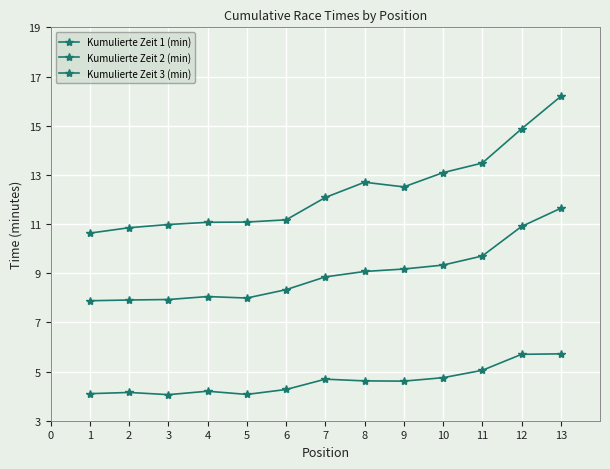

Rank the series by their average value, from lowest to highest.

Kumulierte Zeit 1 (min), Kumulierte Zeit 2 (min), Kumulierte Zeit 3 (min)